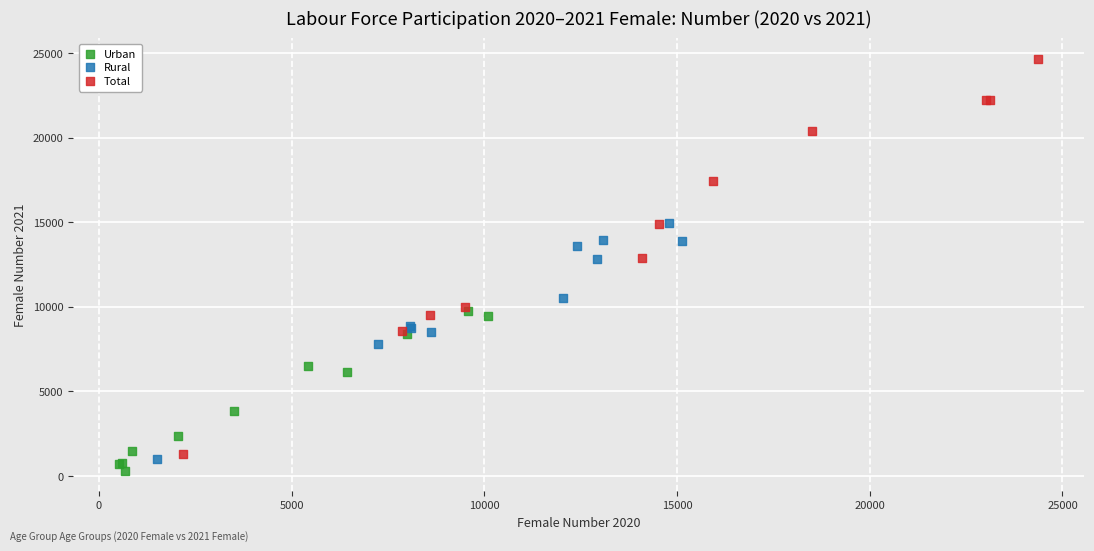

Which series reaches the maximum Y coordinate?

Total